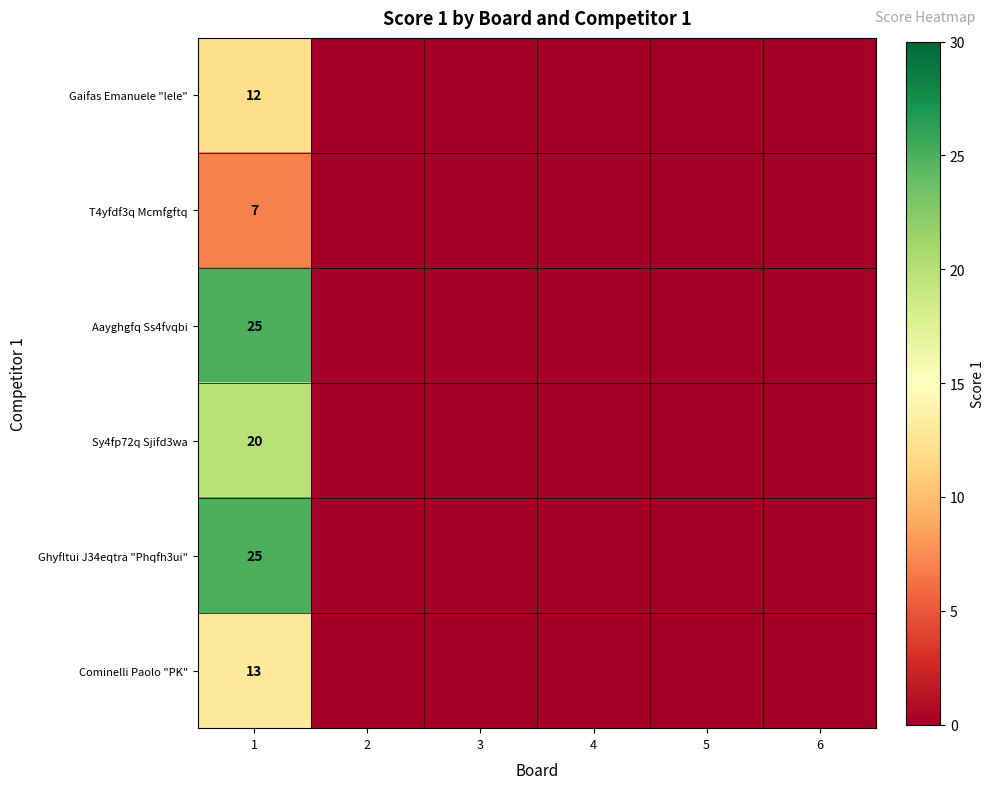

True or false: Ghyfltui J34eqtra "Phqfh3ui" has a value of -14 at 2.

False